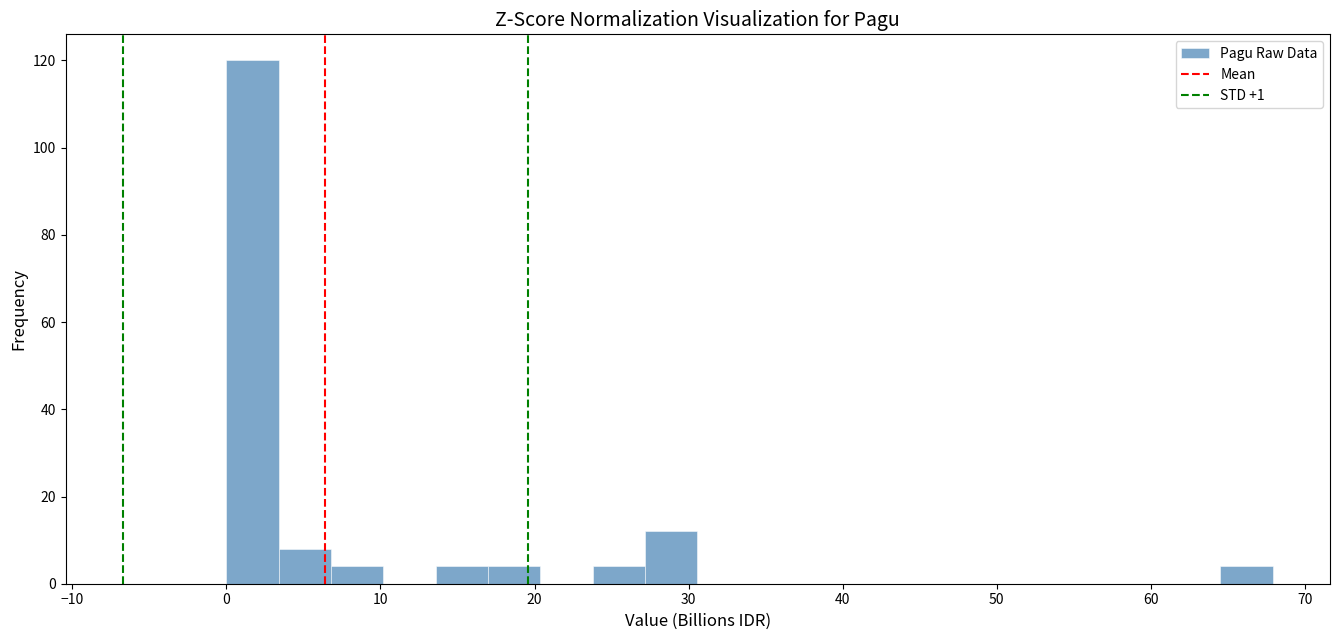

Read against the x-axis, roughly where is the centre of the tallest bar?

2